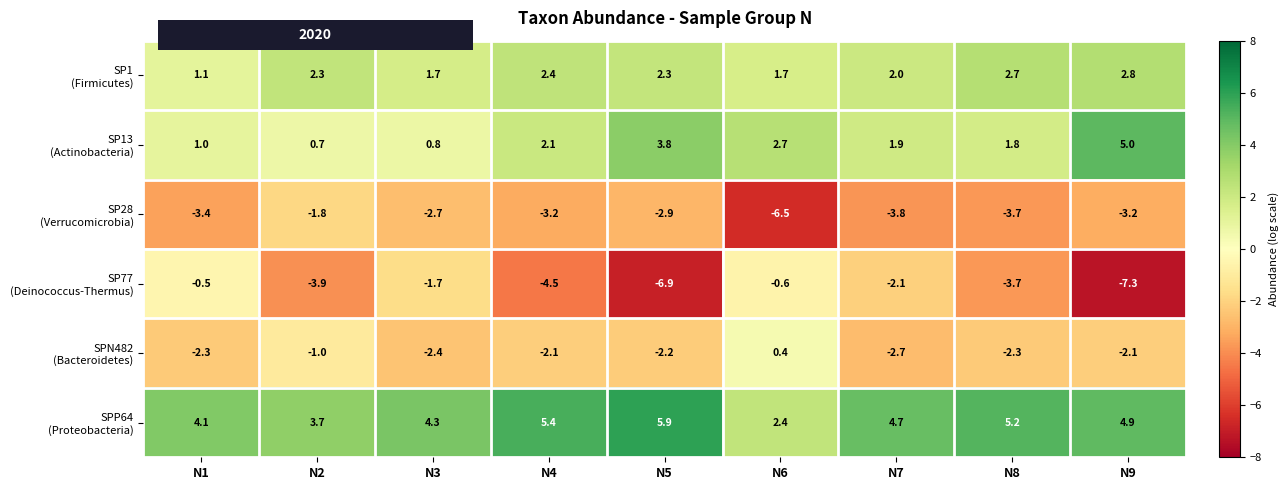

What is the spread (max minus min) of values at N9?

12.3